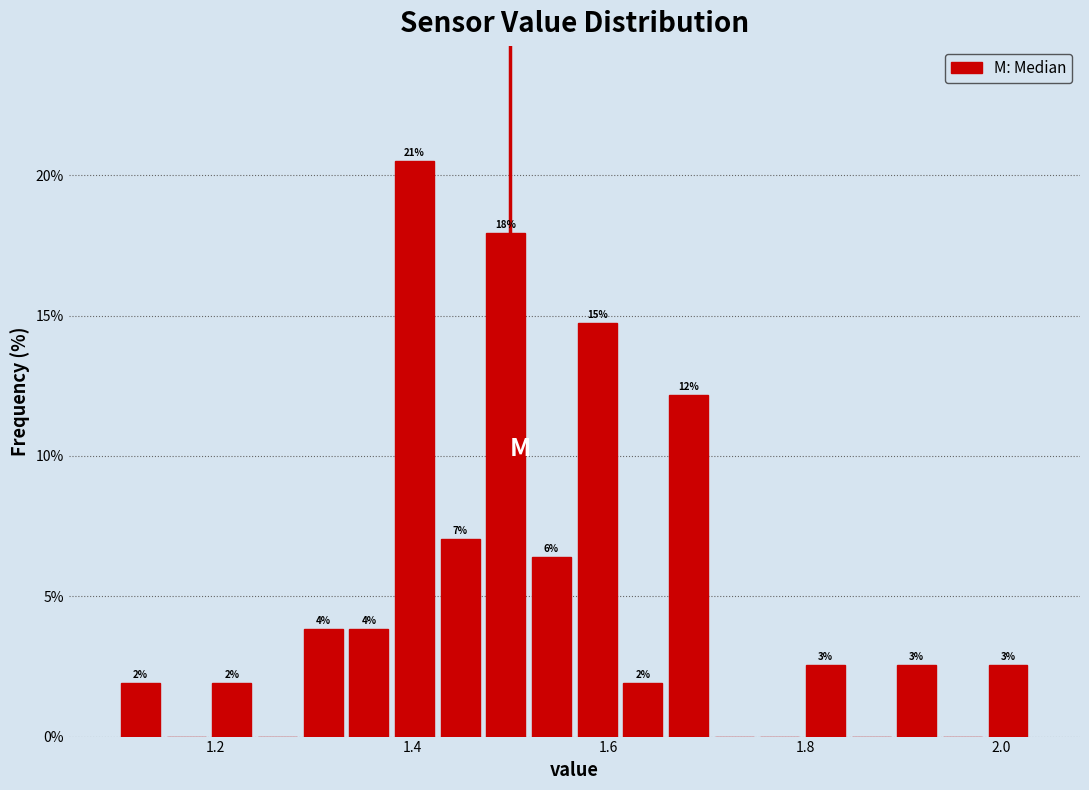

Around what value on the x-axis is the tallest bar? Give the approximate position of its centre, as read against the axis.

1.40